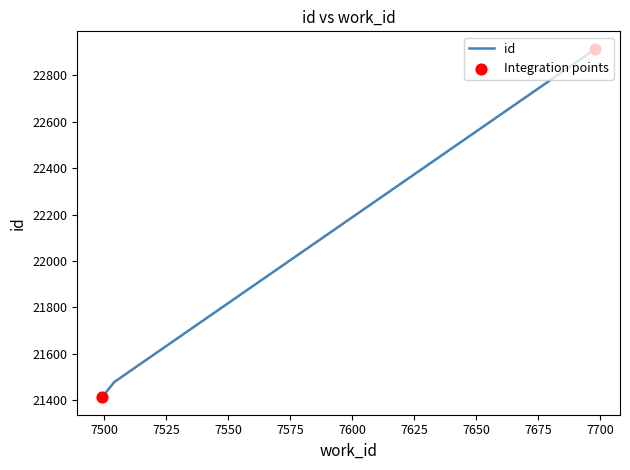

What is the ratio of the value at 7499 to the value at 7698?

0.9